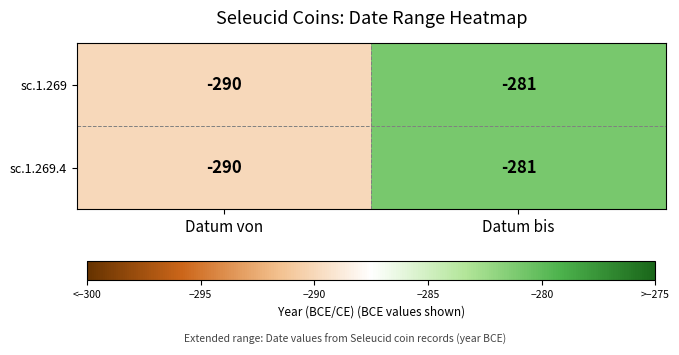

At which label is sc.1.269.4 closest to -285?

Datum bis